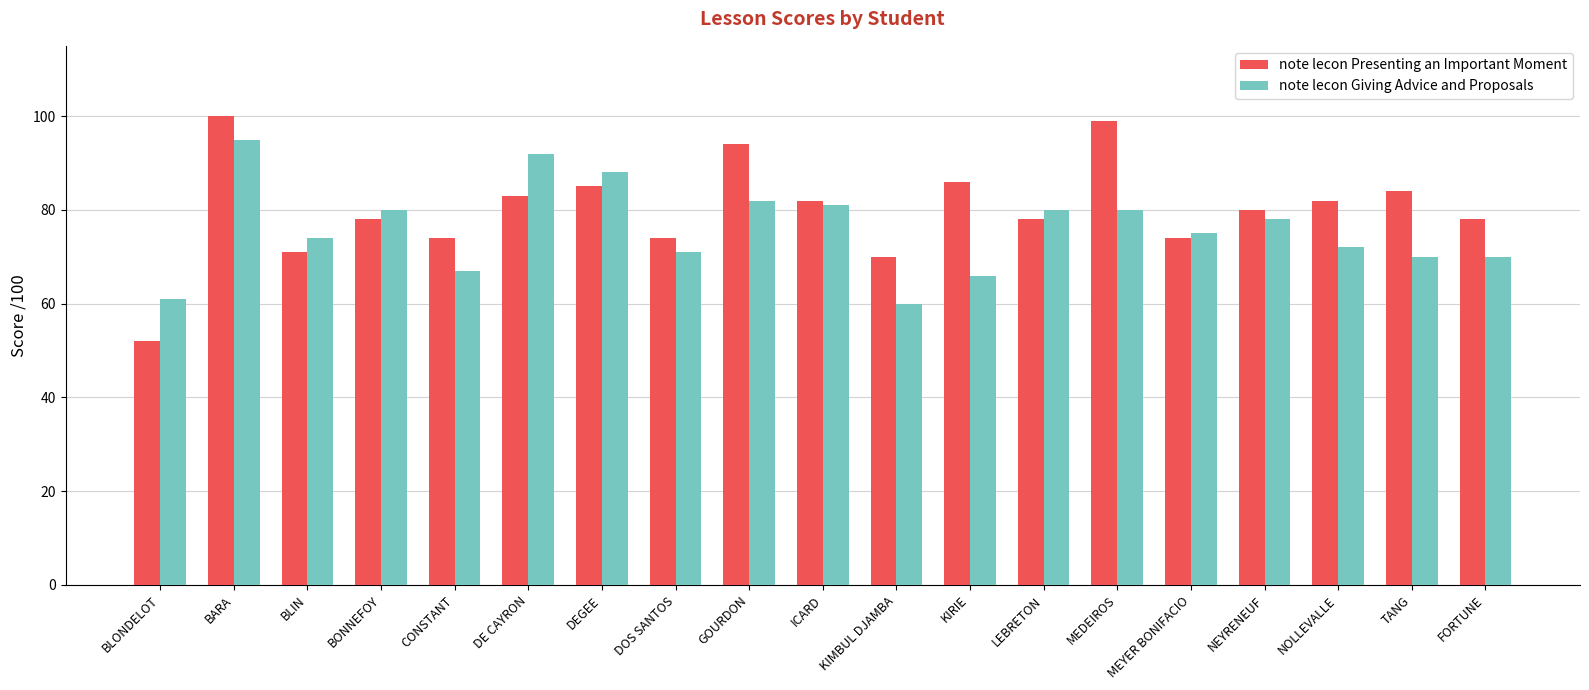

At which category is the sum across all series the highest?

BARA